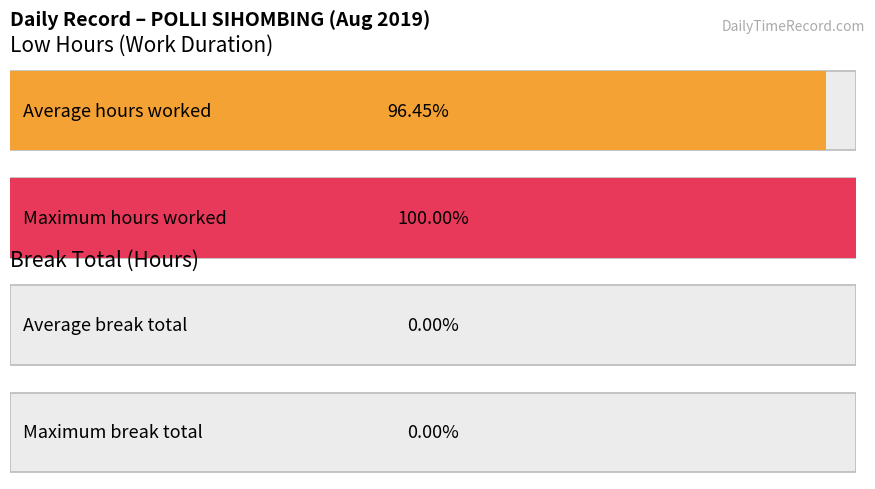

True or false: Low (Hours) has a value of 3.7 at 20.

False